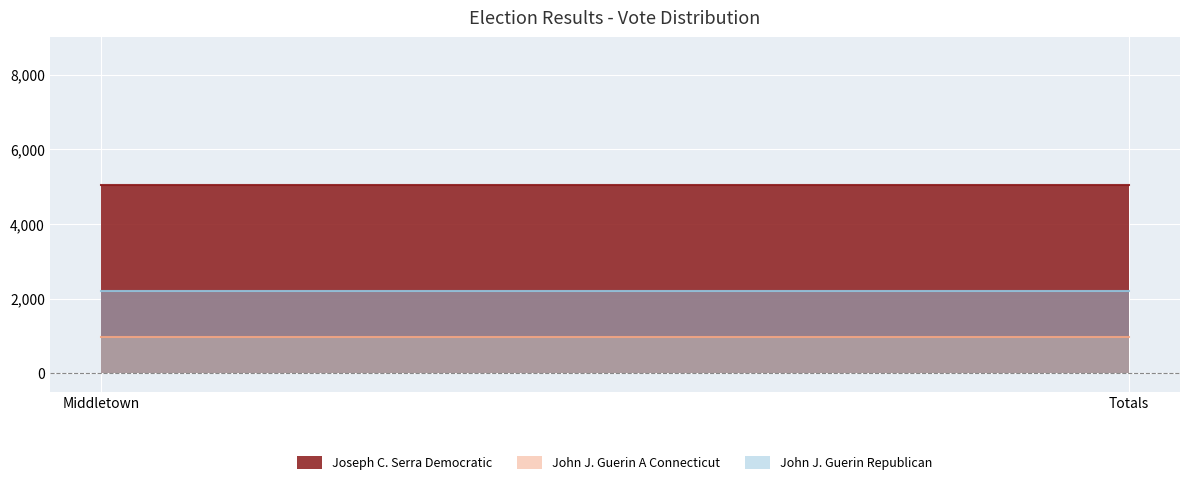

List the series in order of their peak value, lowest first.

John J. Guerin A Connecticut, John J. Guerin Republican, Joseph C. Serra Democratic